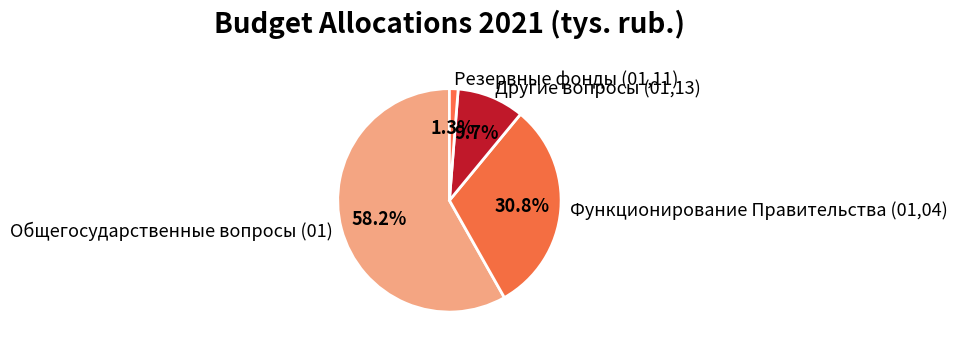

Combined, what portion of the pie is Другие вопросы (01,13) and Общегосударственные вопросы (01)?

67.9%